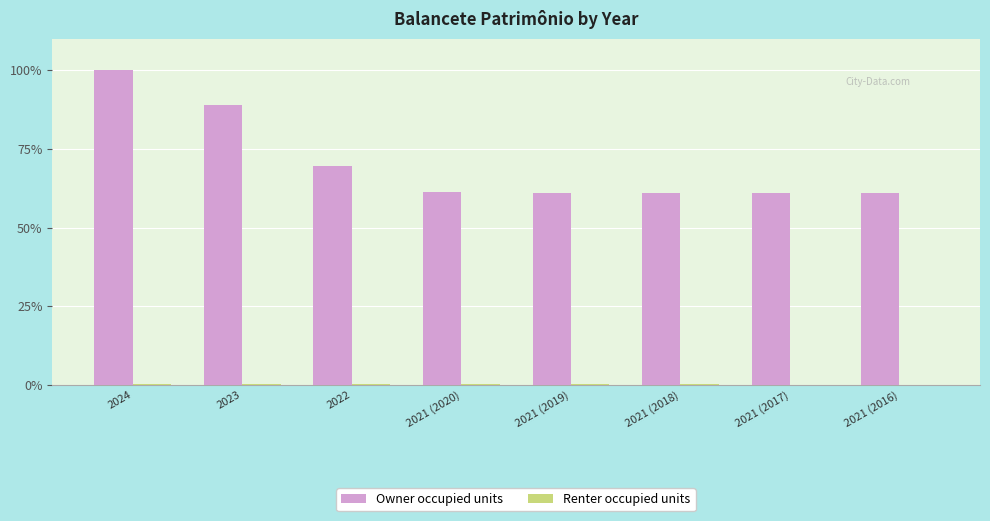

At which category is the sum across all series the highest?

2024